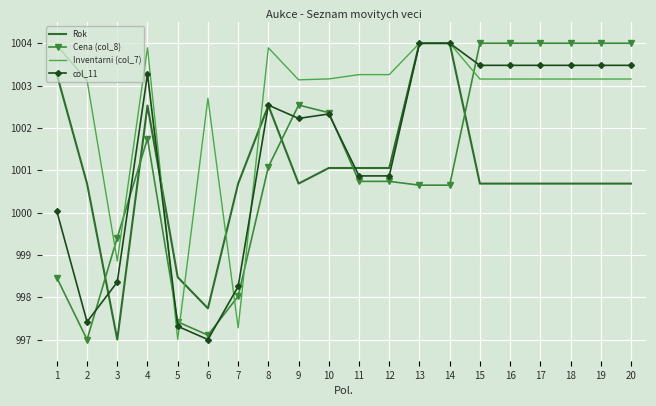

What is the difference between the highest and lowest values at 15?

3.3